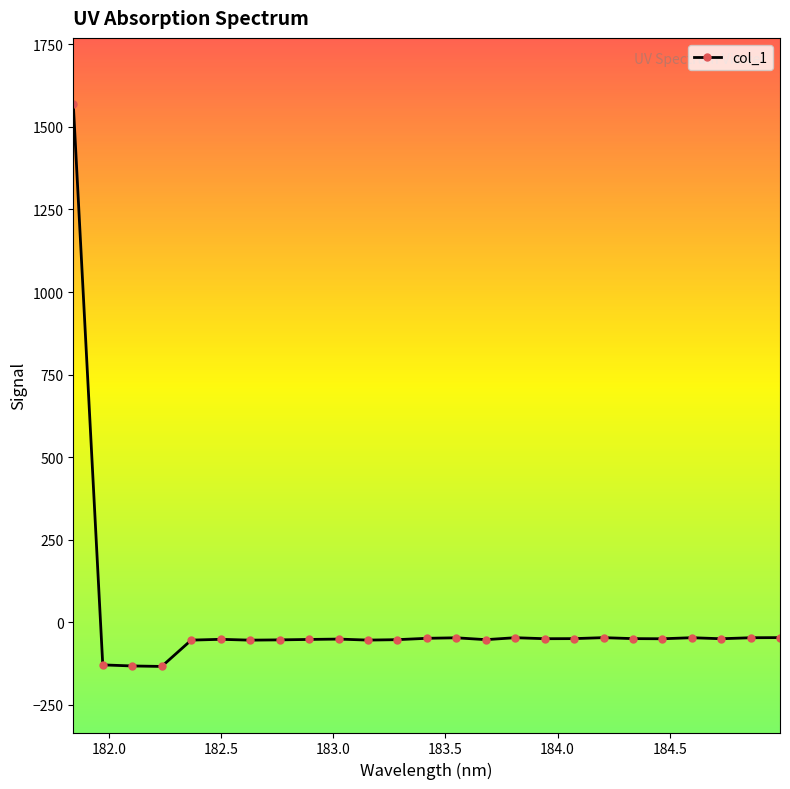

What is the smallest value displayed?

-133.4